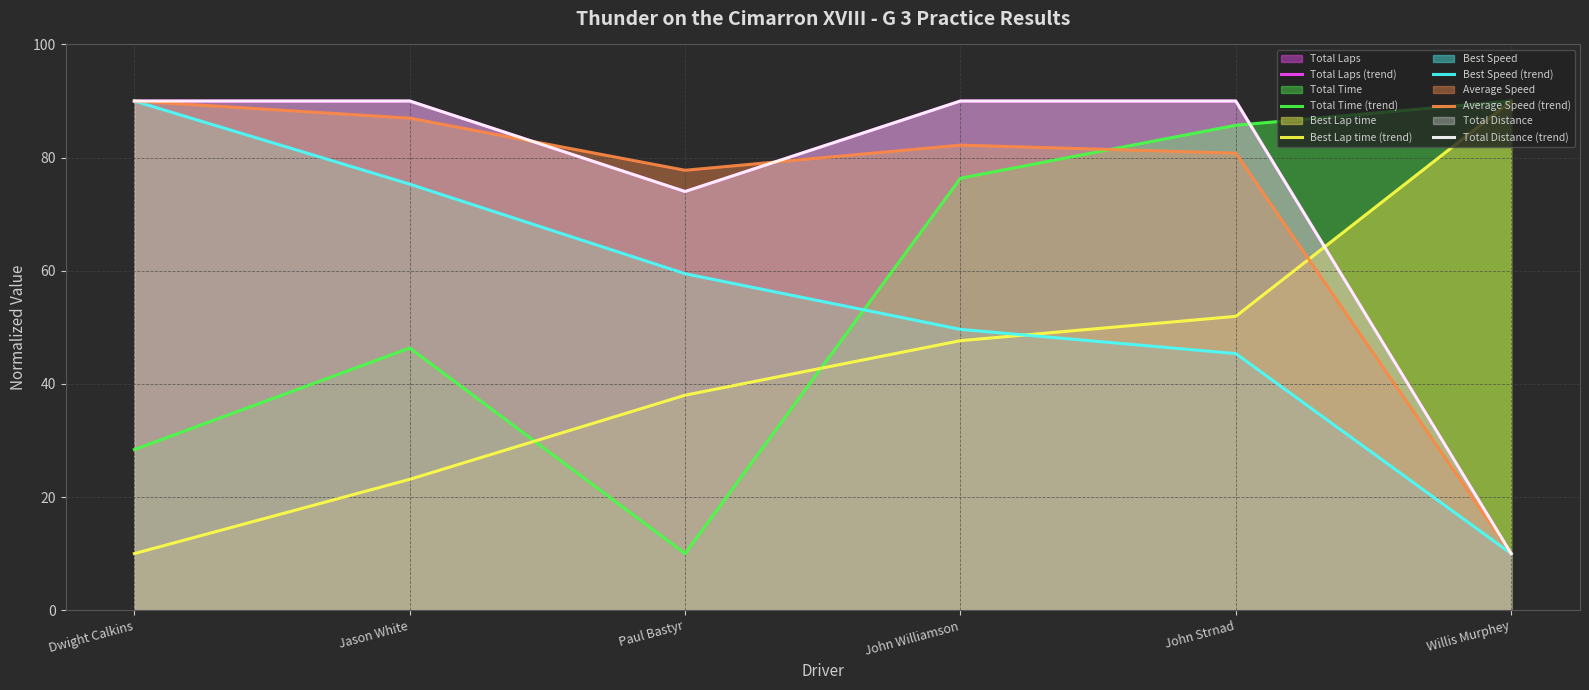

Reading left to right, transcribe all the data shown in this chart.

Total Laps (trend): Dwight Calkins=90.0	Jason White=90.0	Paul Bastyr=74.0	John Williamson=90.0	John Strnad=90.0	Willis Murphey=10.0
Total Time (trend): Dwight Calkins=28.4	Jason White=46.3	Paul Bastyr=10.0	John Williamson=76.4	John Strnad=85.7	Willis Murphey=90.0
Best Lap time (trend): Dwight Calkins=10.0	Jason White=23.1	Paul Bastyr=38.0	John Williamson=47.6	John Strnad=51.9	Willis Murphey=90.0
Best Speed (trend): Dwight Calkins=90.0	Jason White=75.3	Paul Bastyr=59.5	John Williamson=49.6	John Strnad=45.4	Willis Murphey=10.0
Average Speed (trend): Dwight Calkins=90.0	Jason White=87.0	Paul Bastyr=77.8	John Williamson=82.2	John Strnad=80.8	Willis Murphey=10.0
Total Distance (trend): Dwight Calkins=90.0	Jason White=90.0	Paul Bastyr=74.0	John Williamson=90.0	John Strnad=90.0	Willis Murphey=10.0